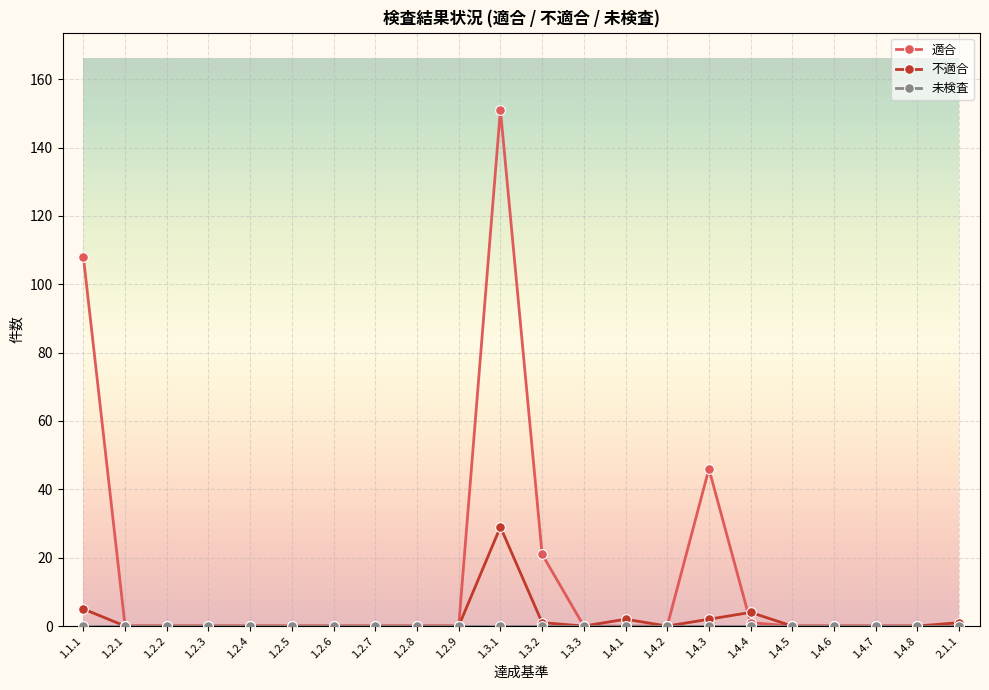

The value of 不適合 at 1.4.6 is 0. True or false?

True